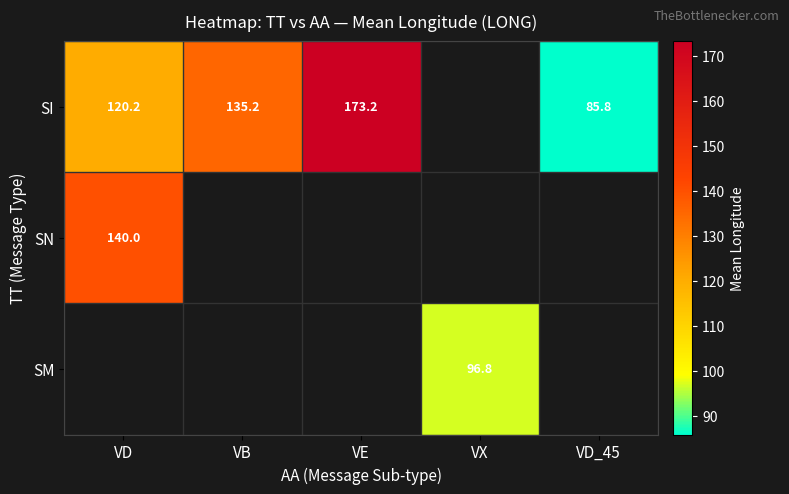

Which has a higher value, VX or VE?

VE